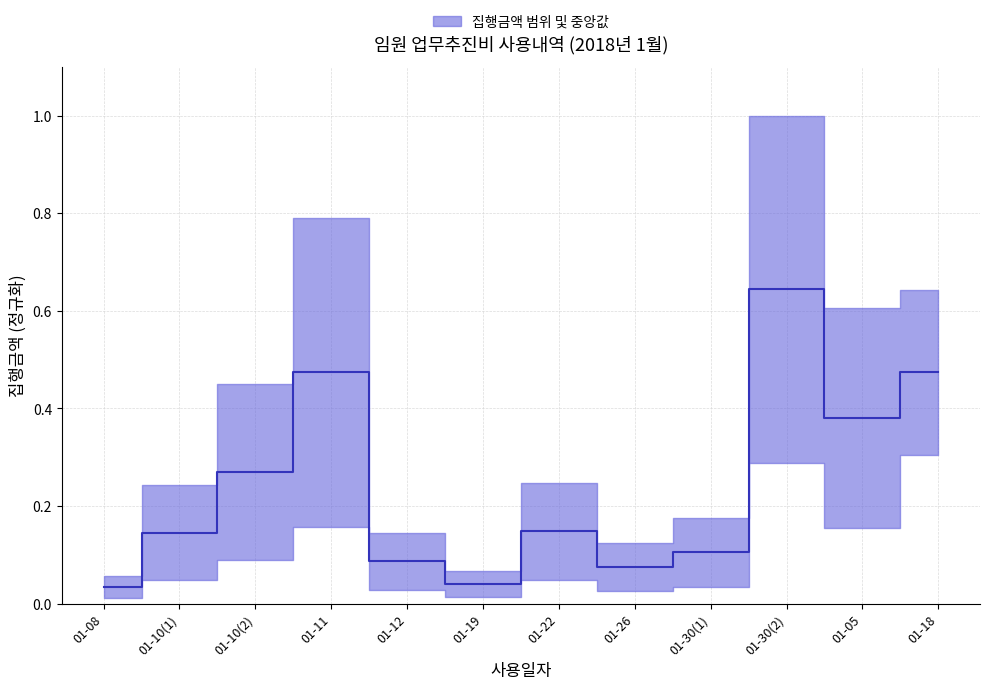

What is the greatest value displayed?

0.6